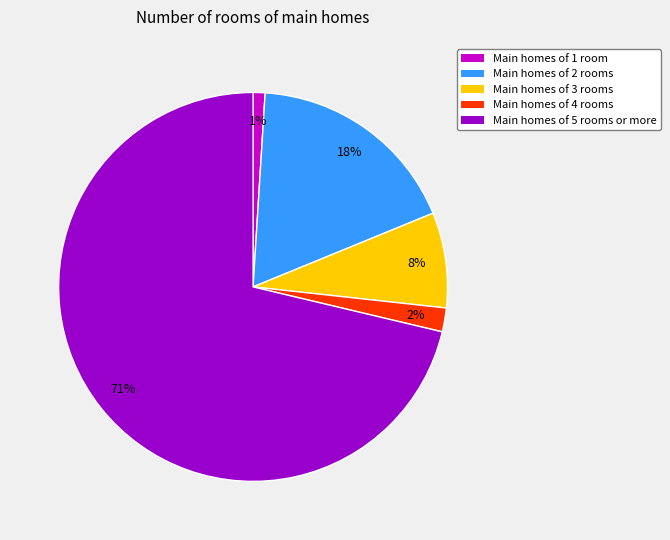

Is there a majority slice in this chart?

Yes